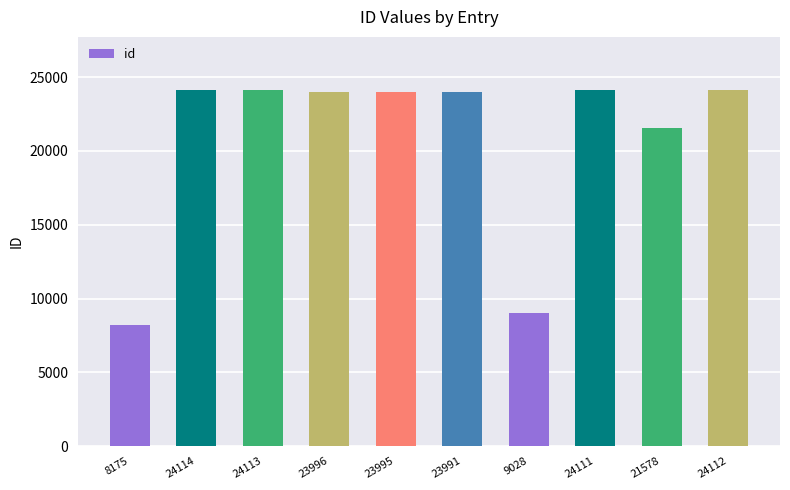

True or false: the data shows 24113 at 24113.

True